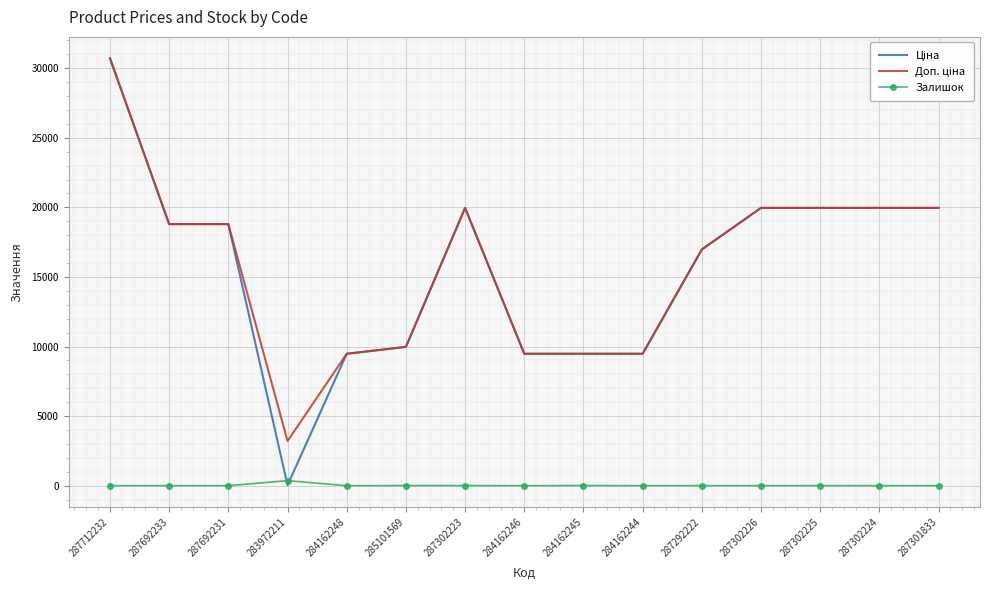

What is the difference between the highest and lowest values at 287692231?

18796.8